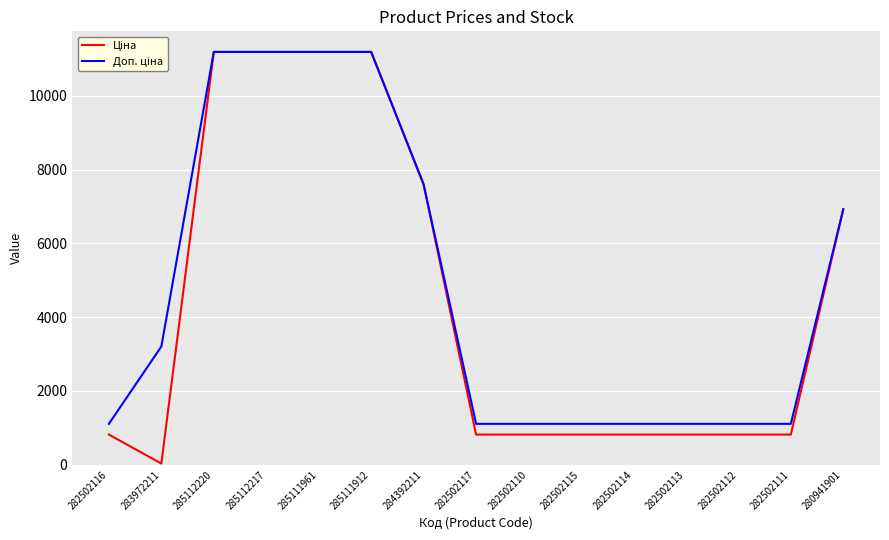

What is the total value across all series at 282502110?

1927.7